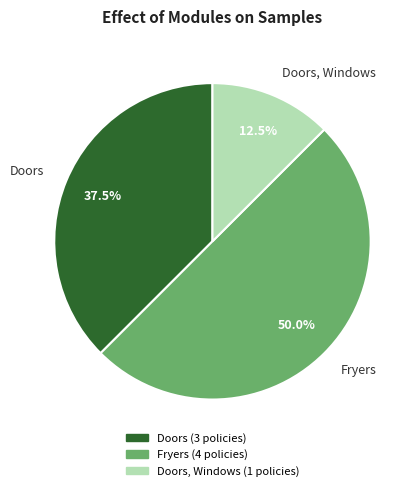

How many slices are in this pie chart?

3